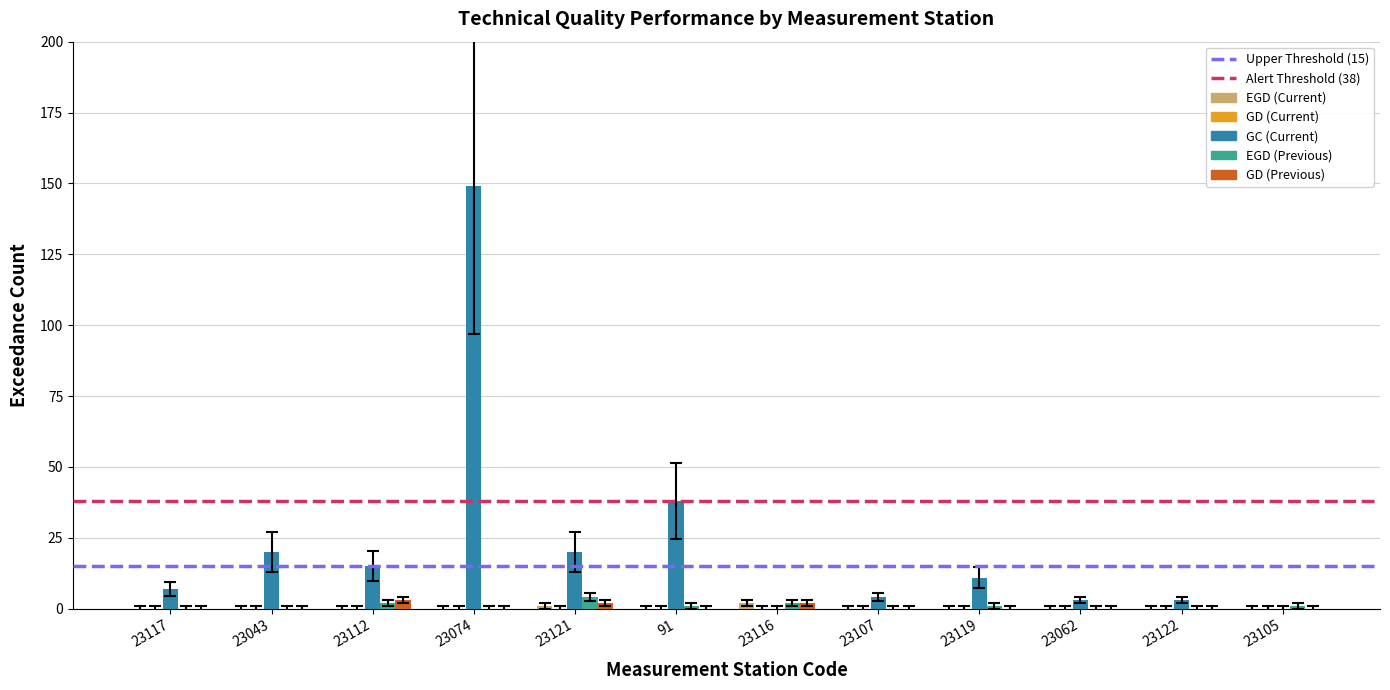

True or false: GD (Previous) has a value of 2 at 23116.

True